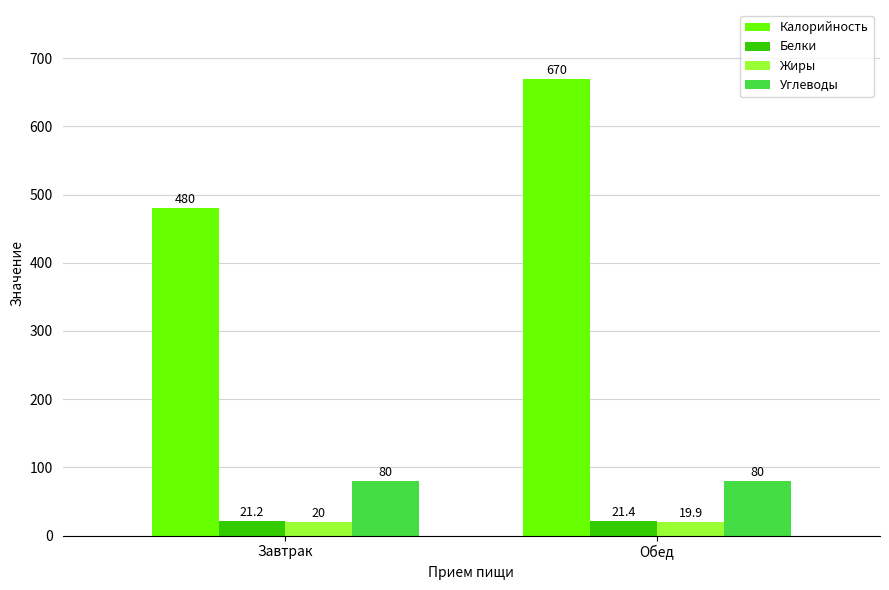

What is the sum of all Белки values?

42.6